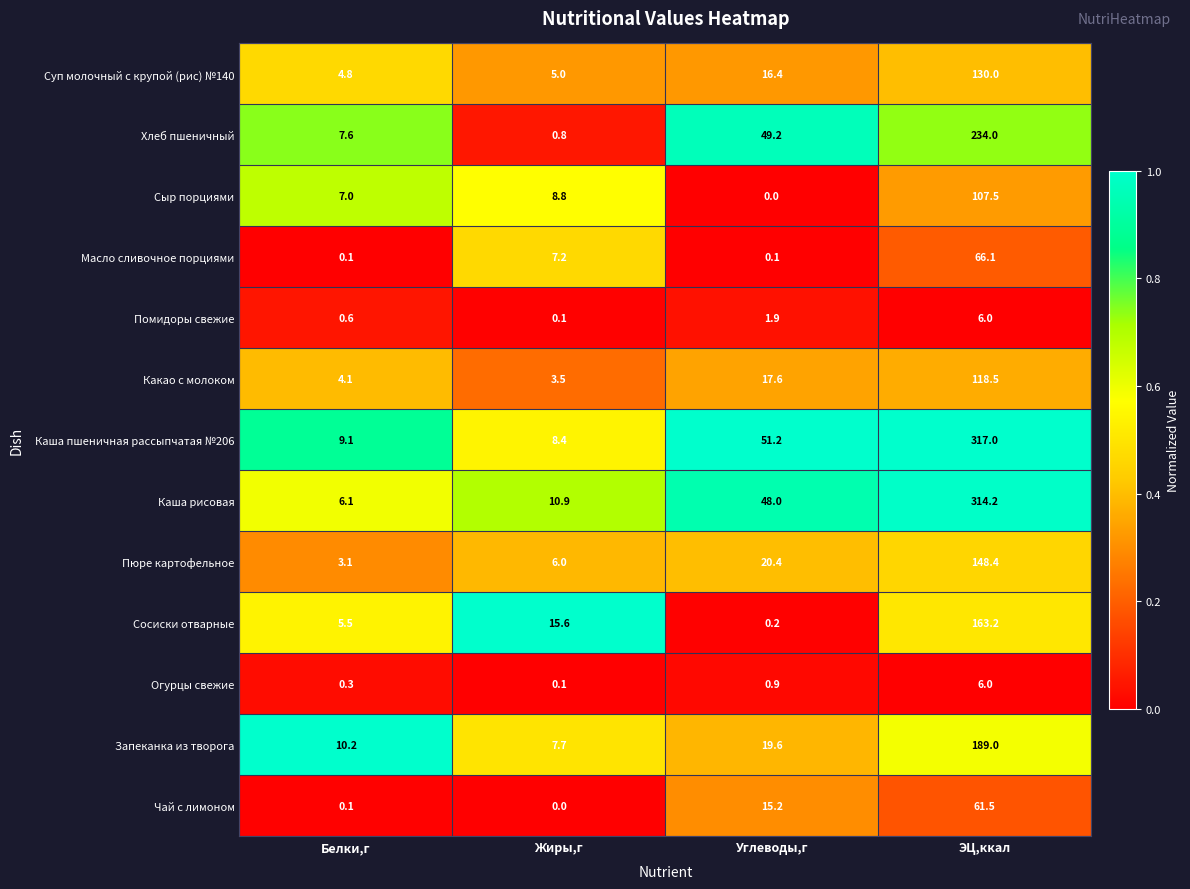

What is the greatest value displayed?

317.0